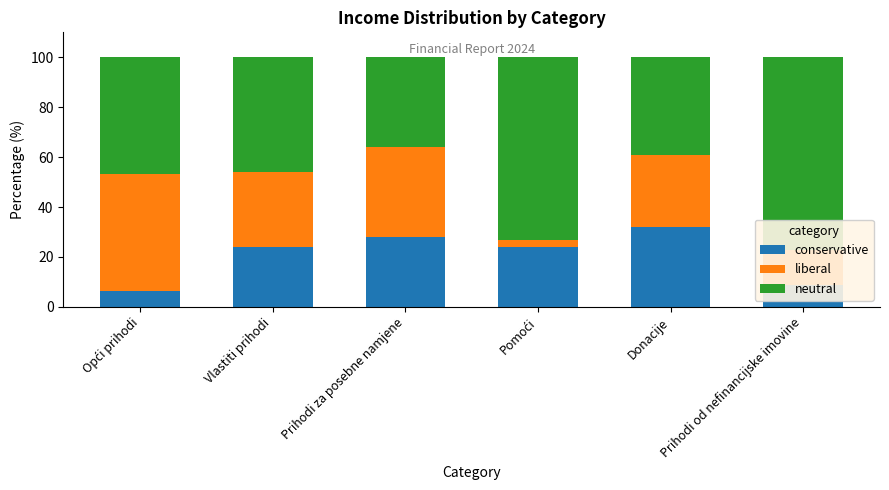

What is the maximum value for conservative?

32.2